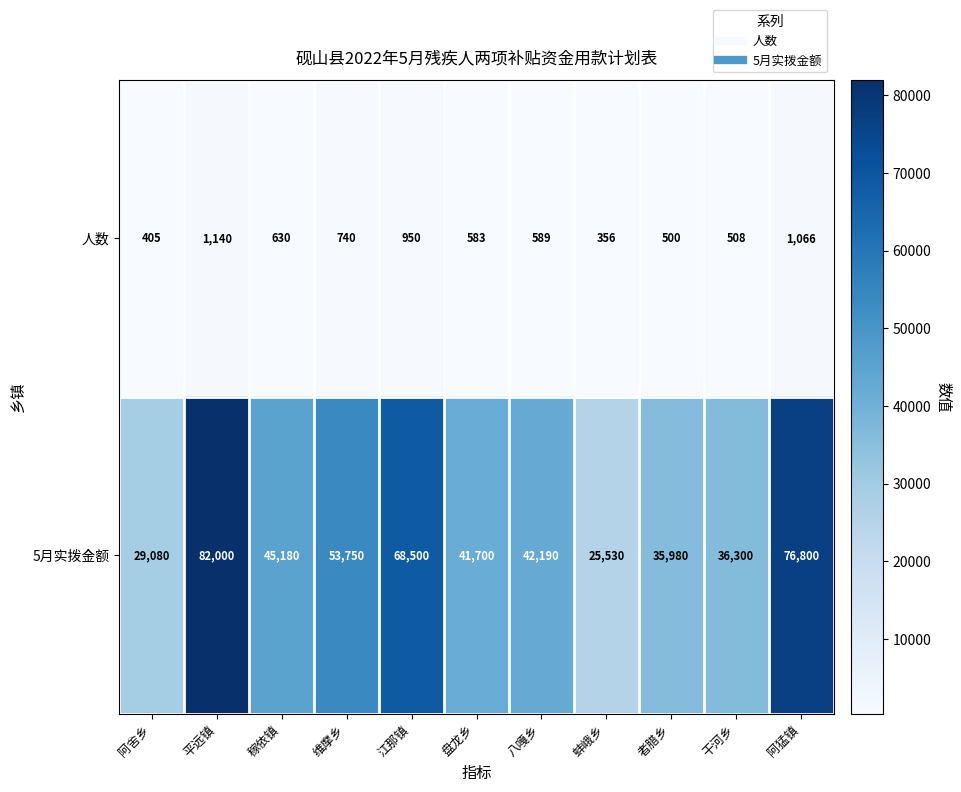

Which series has the widest spread of values?

5月实拨金额